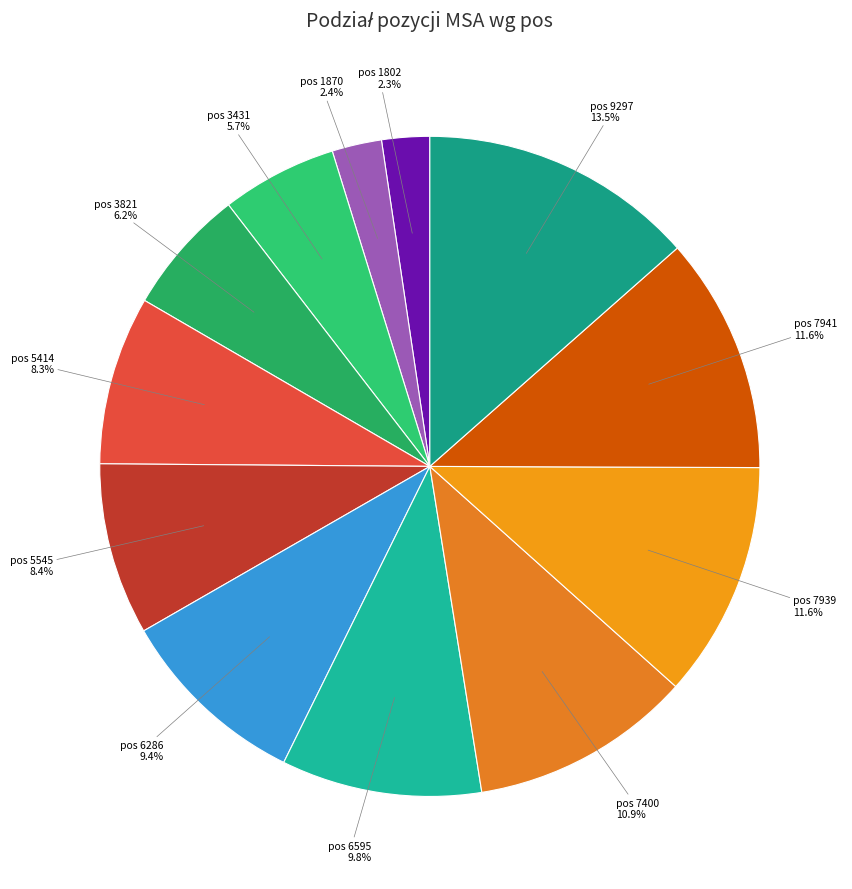

Which slice is the largest?

9297